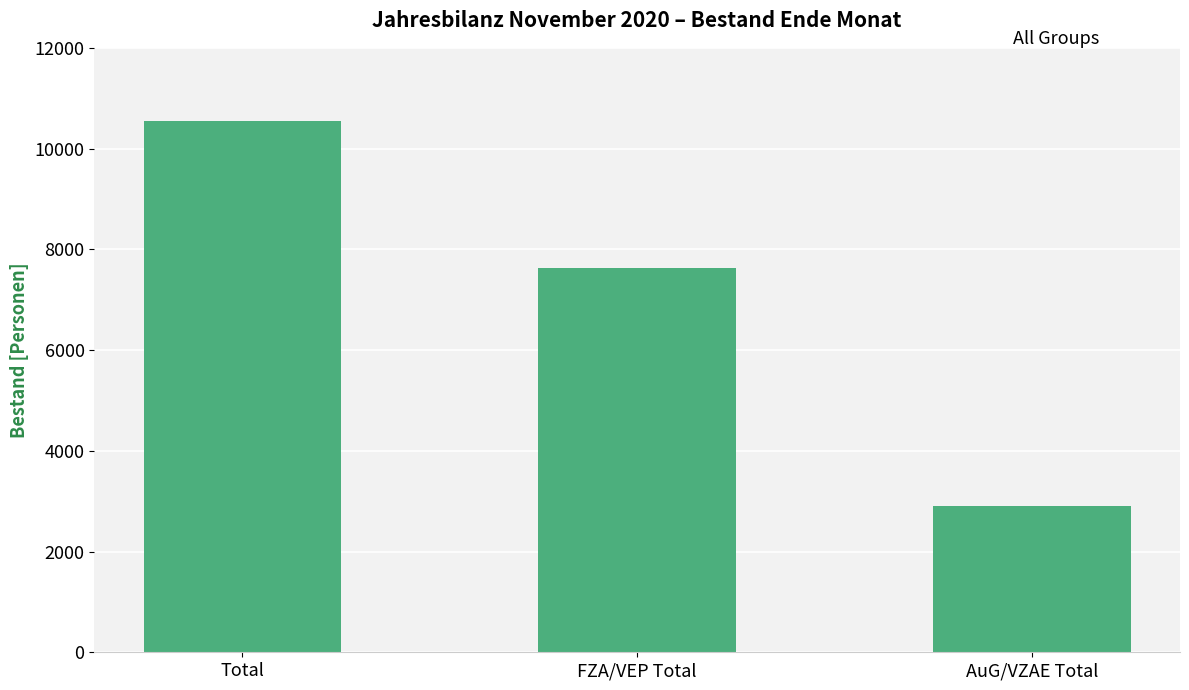

The chart shows a value of 10047 at FZA/VEP Total. True or false?

False